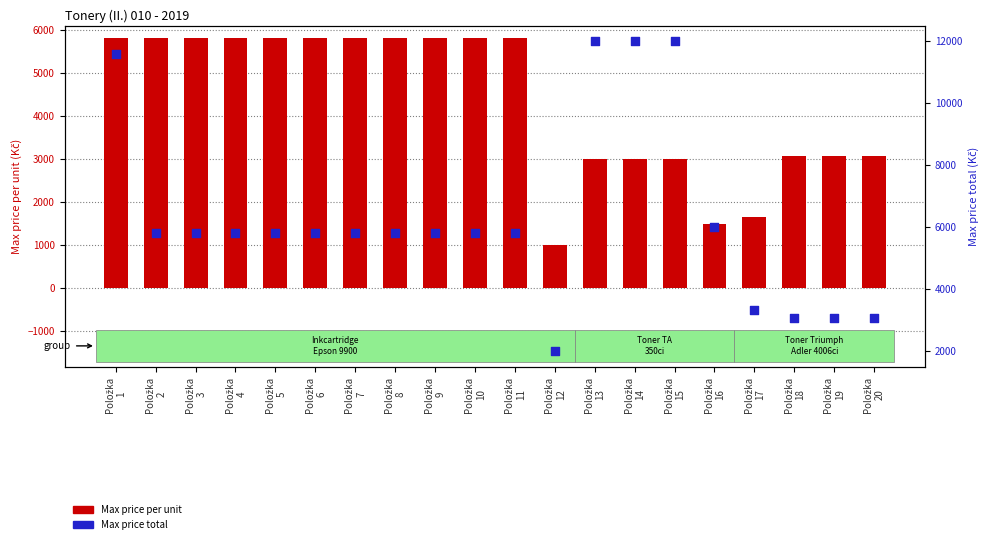

What are all the series names shown in the legend?

Max price per unit (Kč), Max price total (Kč)